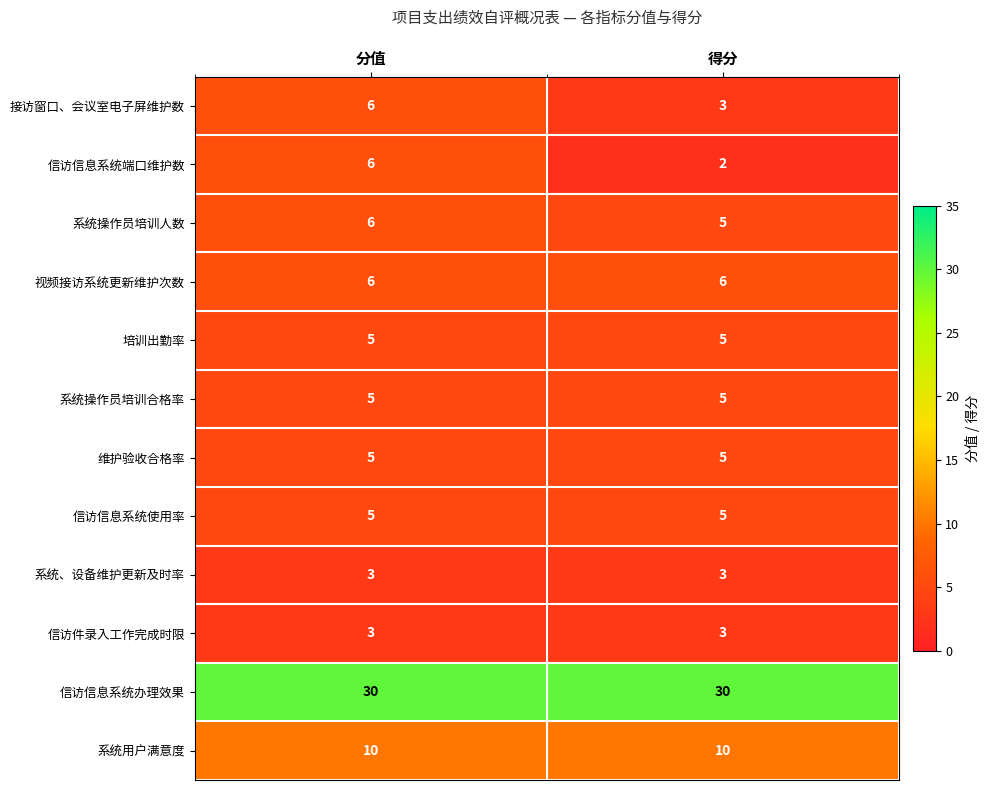

What is the sum of the 系统操作员培训合格率 values at 分值 and 得分?

10